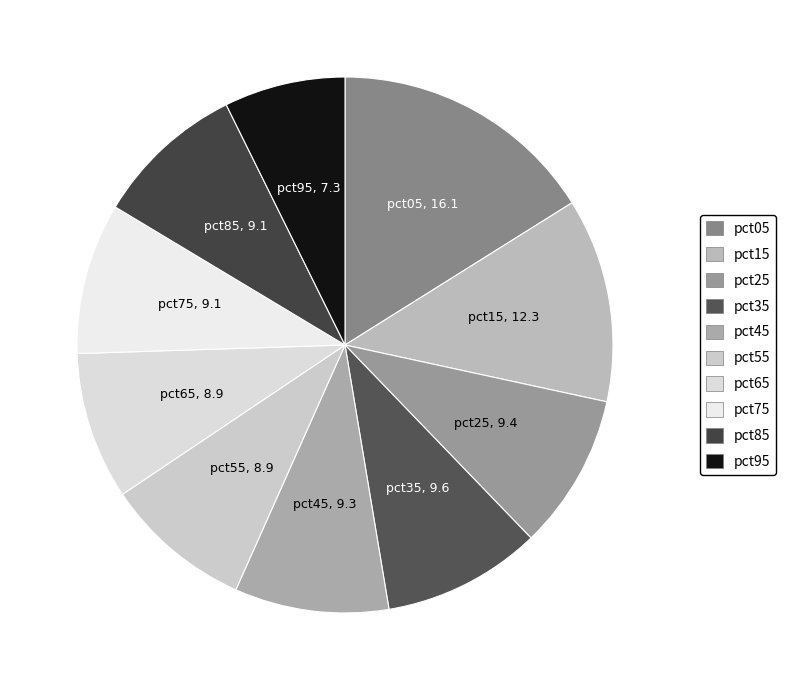

Is the sum of pct35 and pct25 greater than half?

No